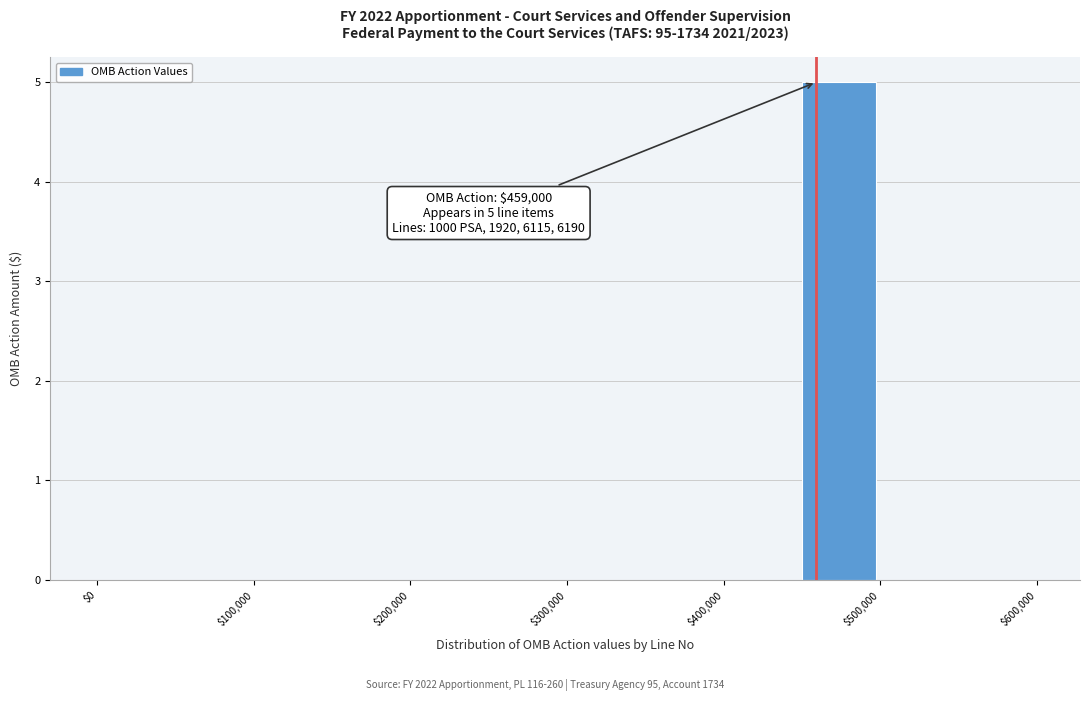

Over which range of the x-axis is the bar tallest?

450000 to 500000